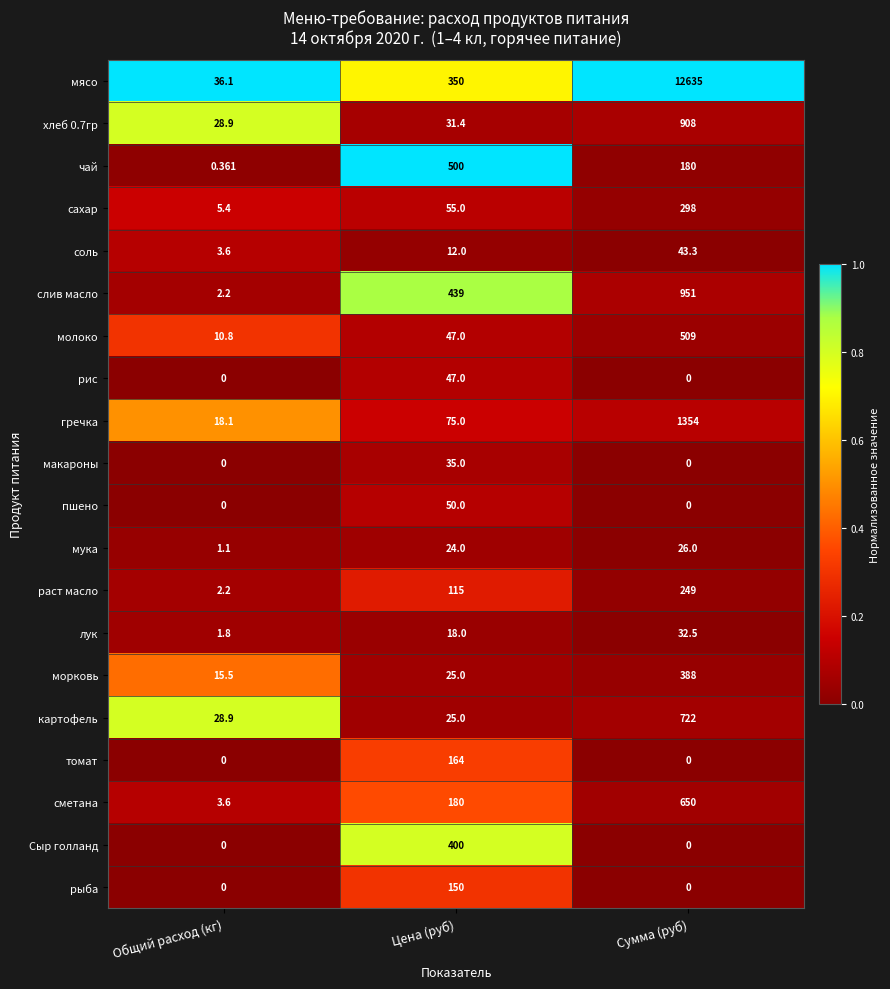

Between Цена (руб) and Сумма (руб), which series saw the biggest shift?

мясо